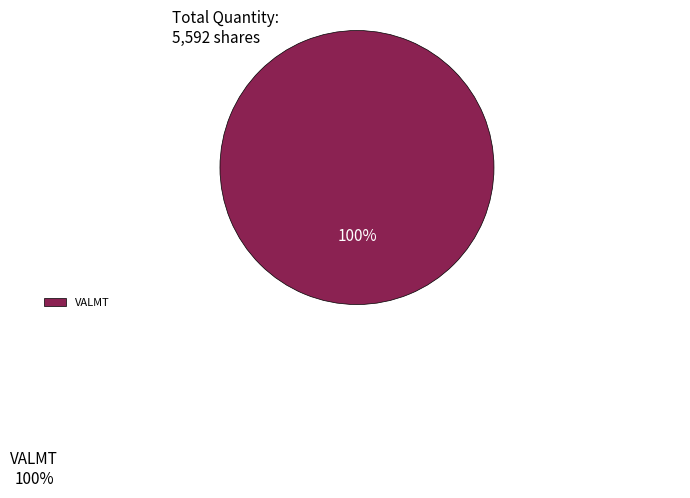

To the nearest percent, what portion does VALMT represent?

100%